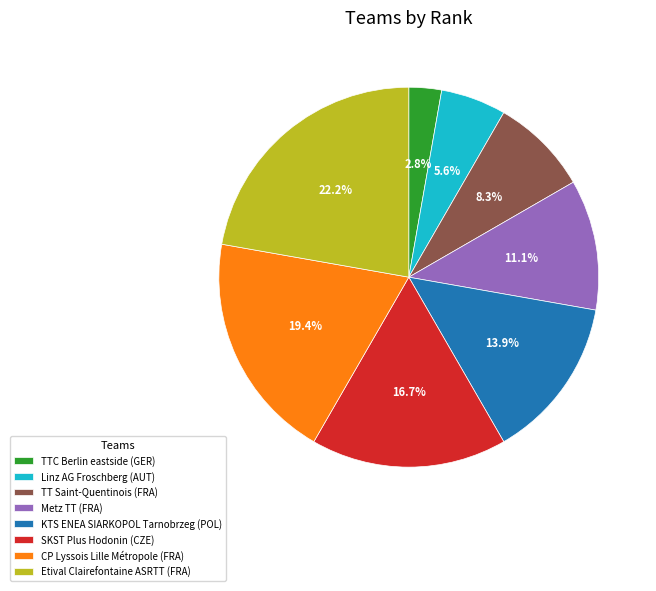

Between TT Saint-Quentinois (FRA) and KTS ENEA SIARKOPOL Tarnobrzeg (POL), which is larger?

KTS ENEA SIARKOPOL Tarnobrzeg (POL)